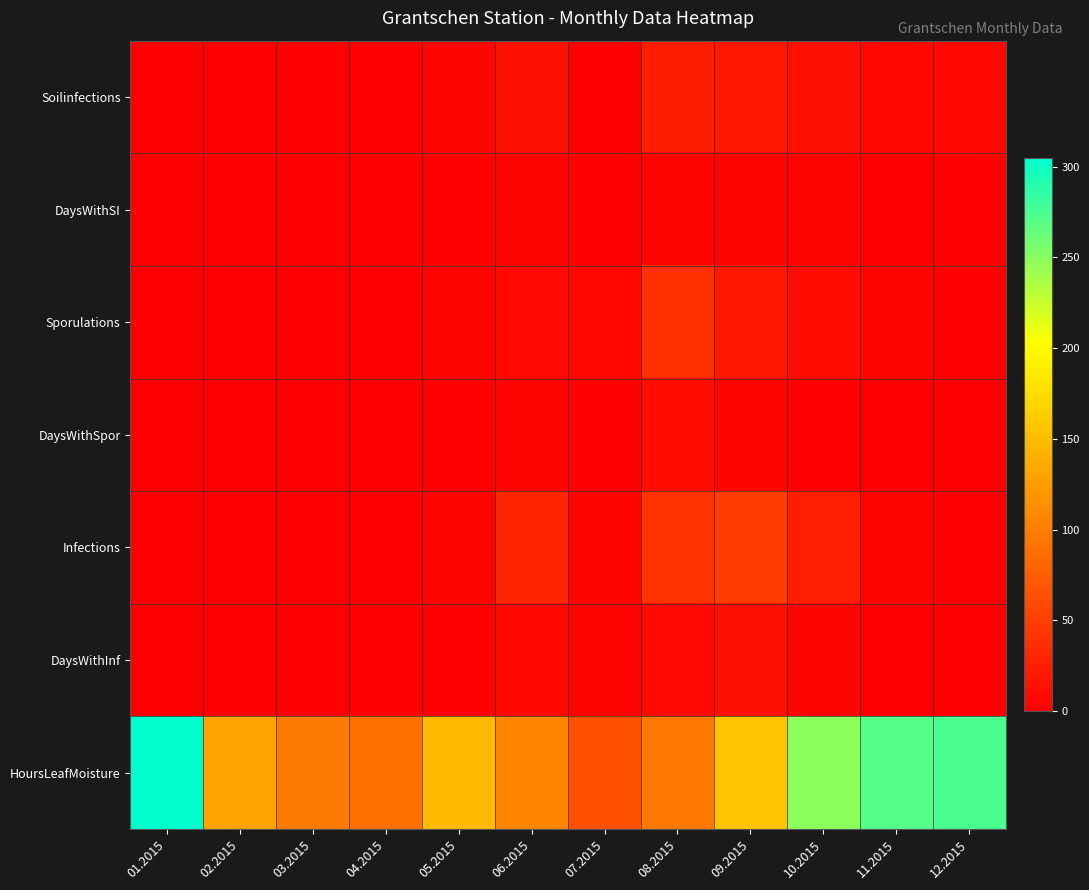

At how many categories does at least one series exceed 298?

1